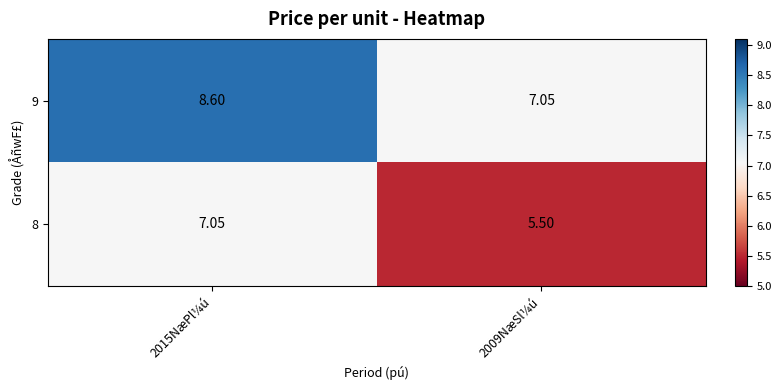

Is the value of 9 at 2015NæPl¼ú greater than the value of 8 at 2015NæPl¼ú?

Yes